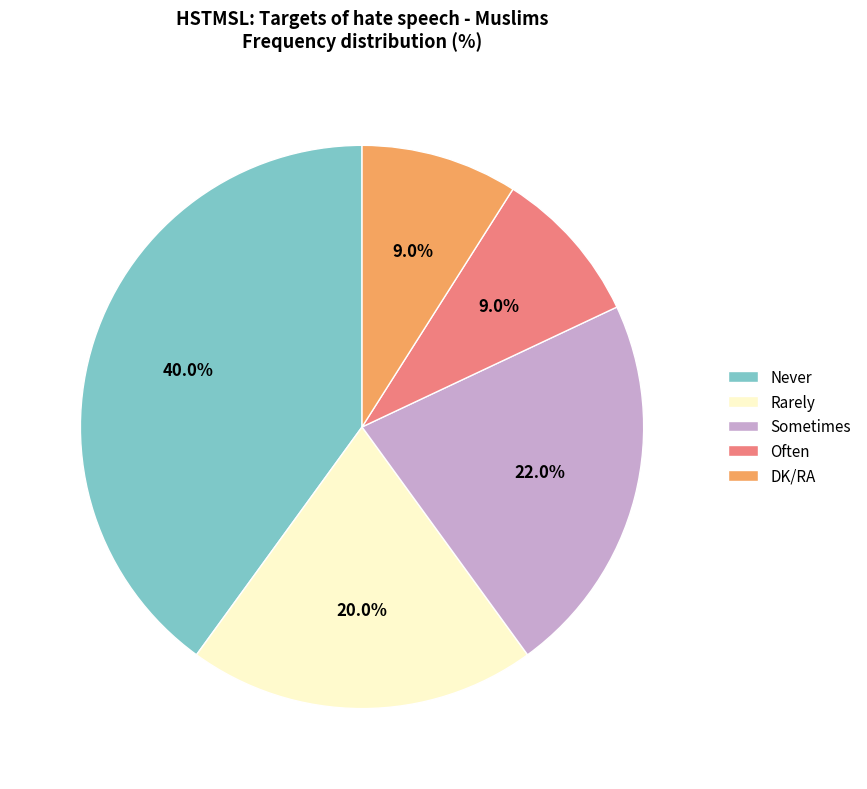

To the nearest percent, what portion does Often represent?

9%